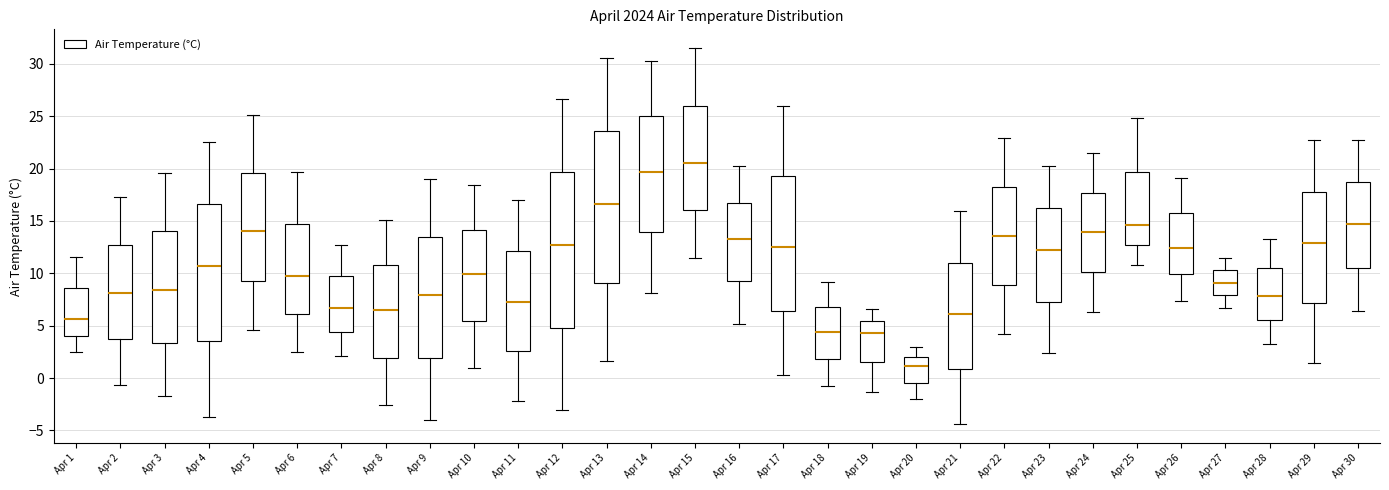

Where is the upper edge of the box for Apr 25 on the y-axis? The values are not printed on the chart, so give them approximately, as read against the axis.

19.5